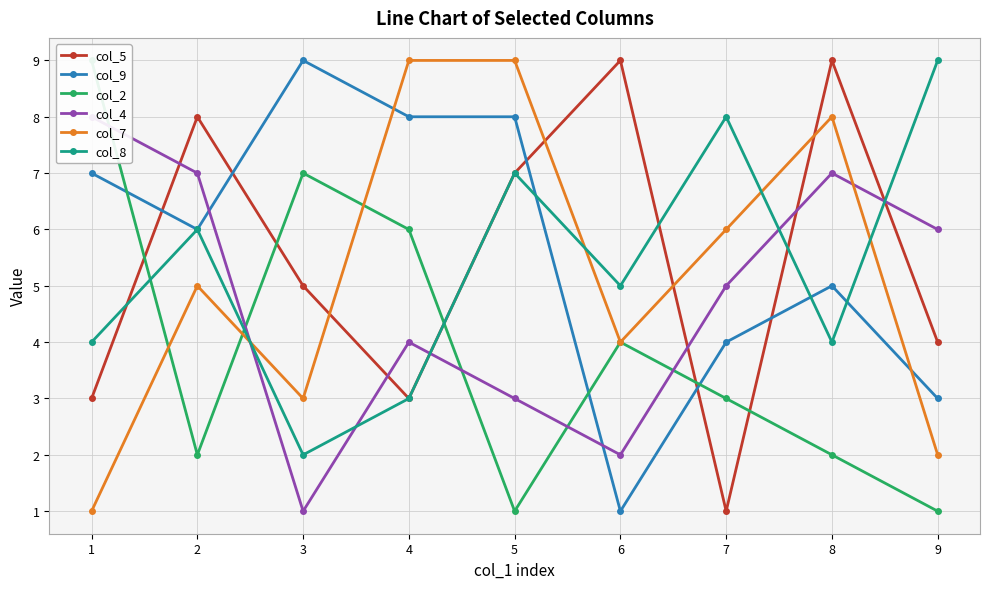

In col_4, how many points are higher than both neighbors (excluding endpoints)?

2